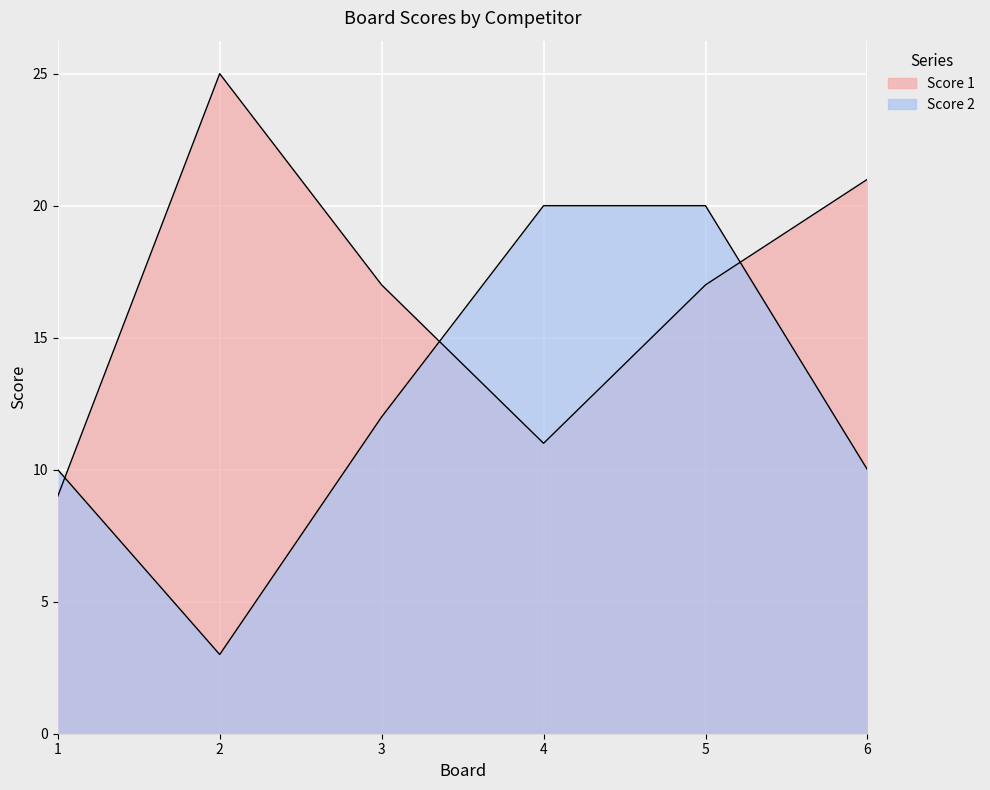

At which label does Score 1 reach its minimum?

1